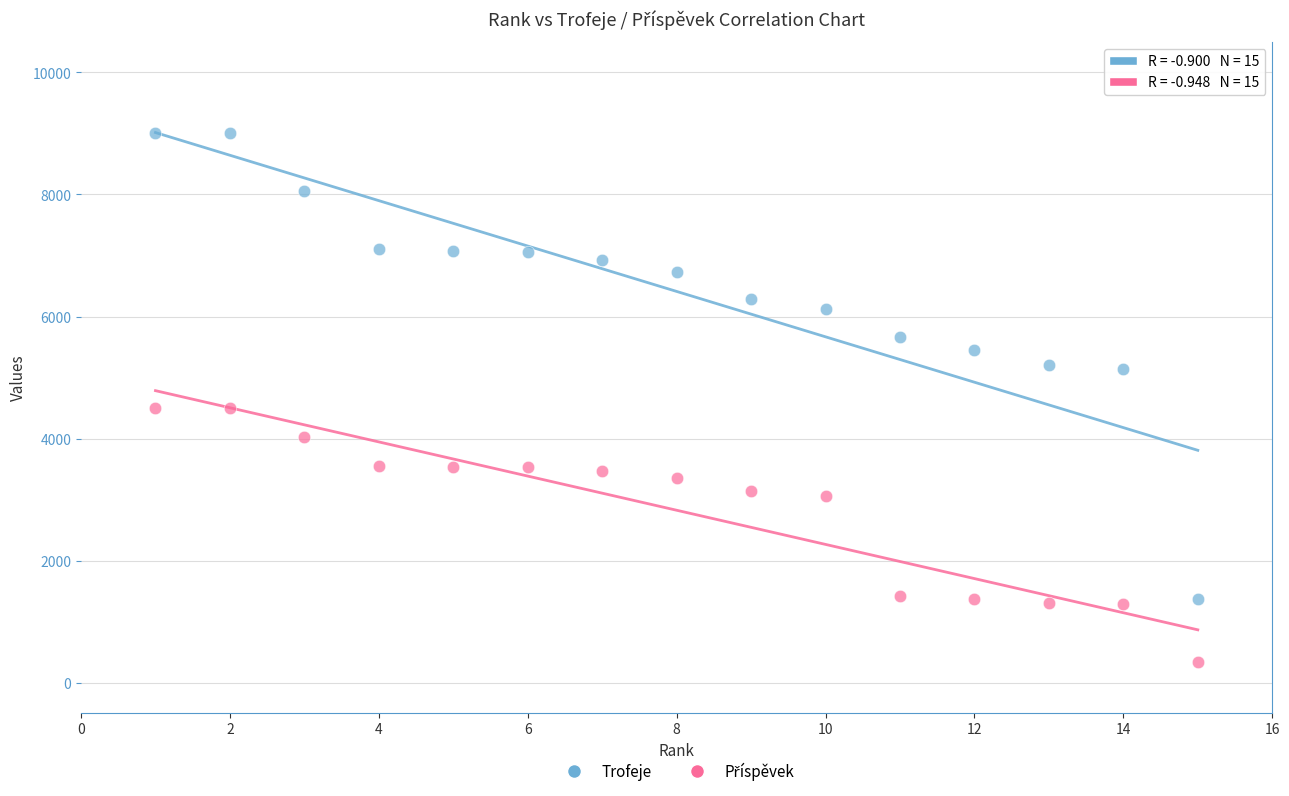

Which series has the widest spread of Y values?

Trofeje